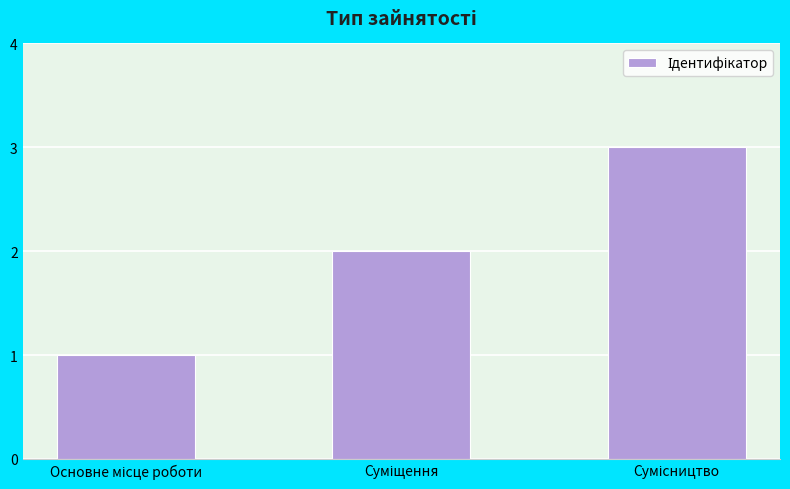

How many data points are less than 2?

1